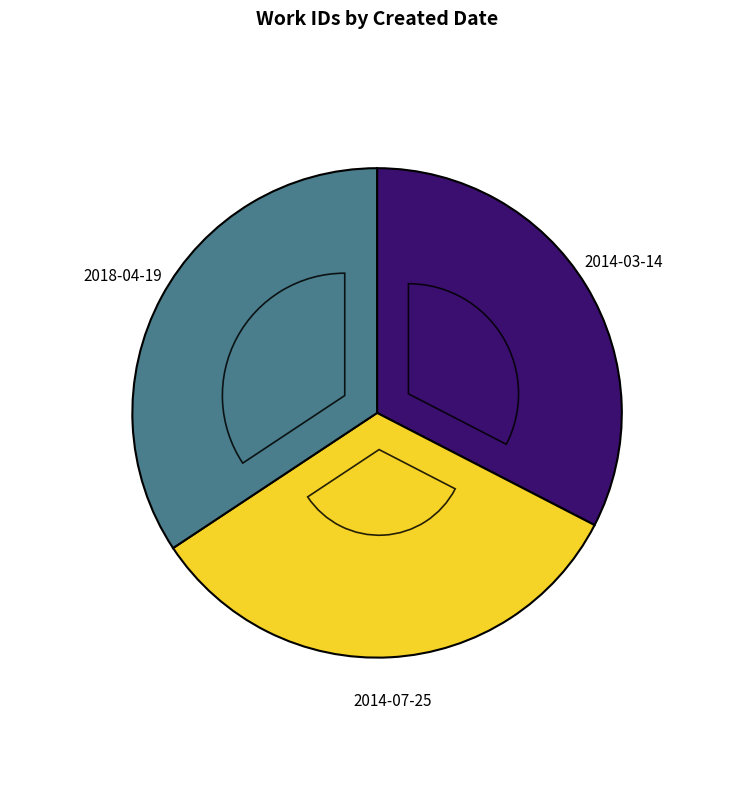

To the nearest percent, what is the average slice percentage?

33%